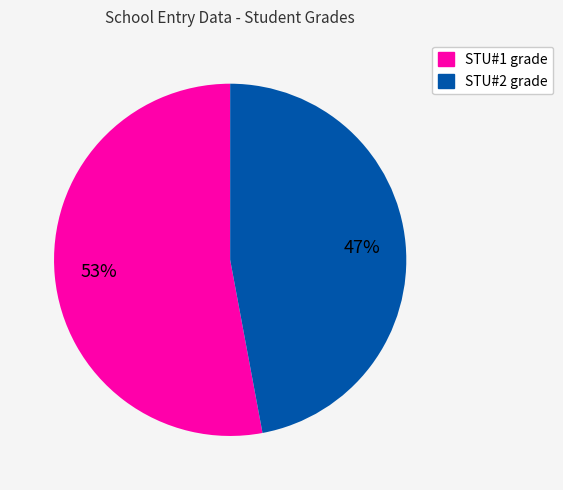

Does any single category account for the majority?

Yes